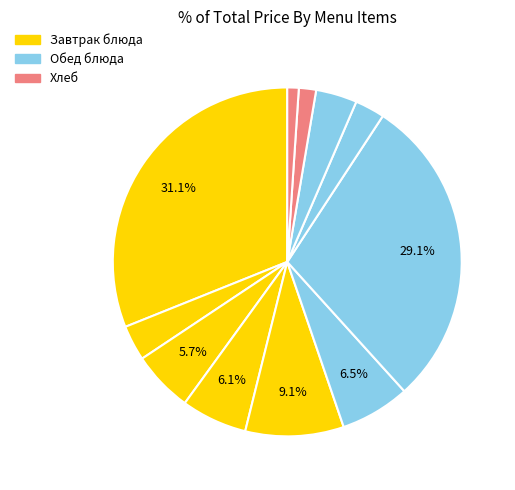

Does any single category account for the majority?

No